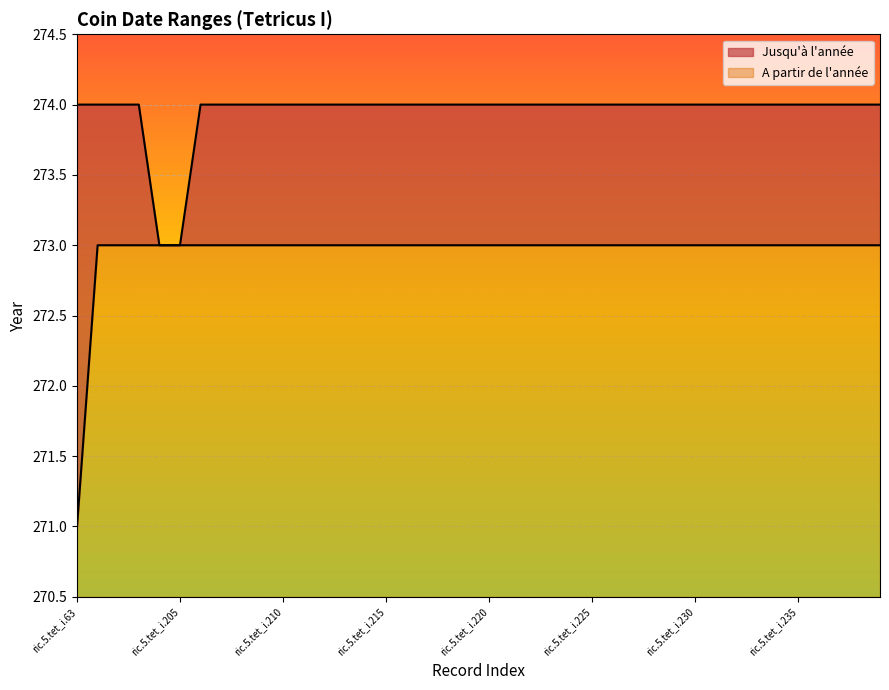

True or false: A partir de l'année and Jusqu'à l'année intersect in this chart.

False